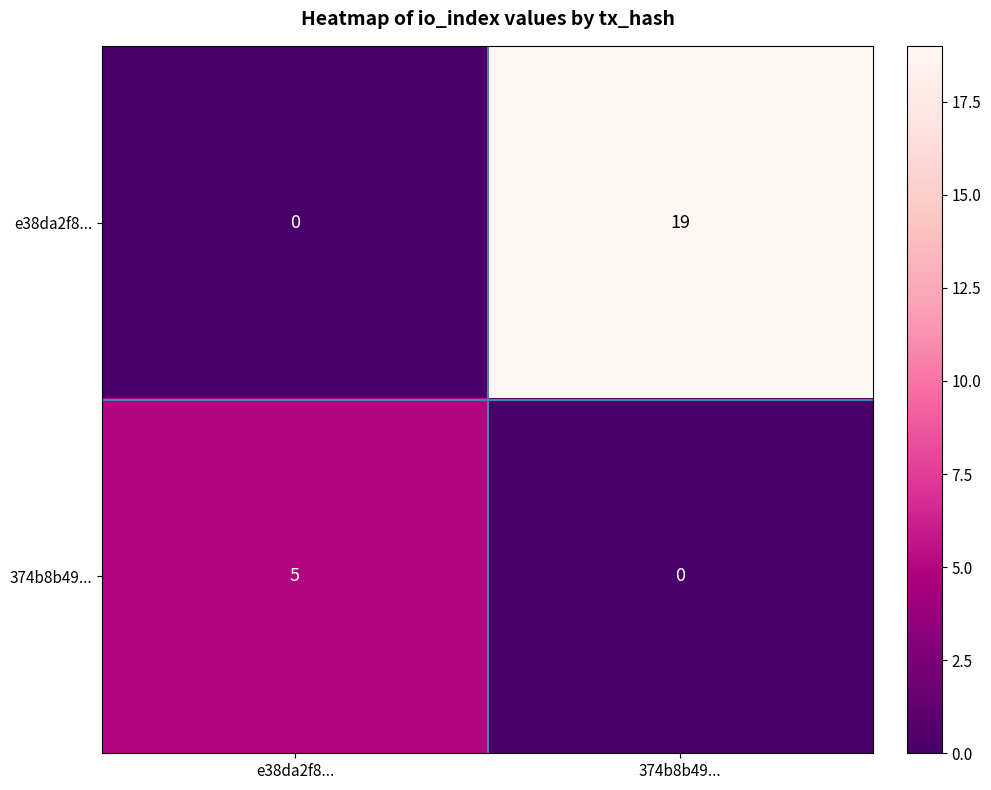

How many values in e38da2f8... are above zero?

1